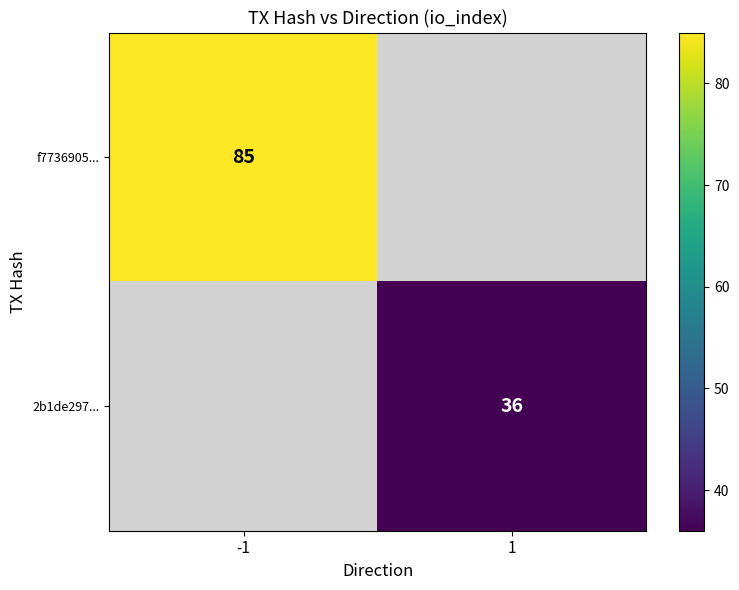

The value of f7736905... at -1 is 85. True or false?

True